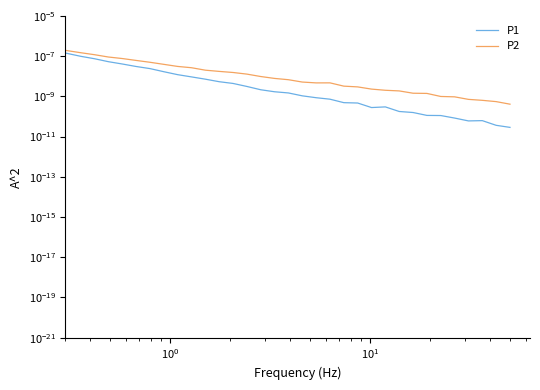

How many interior local valleys does the P1 series have?

2